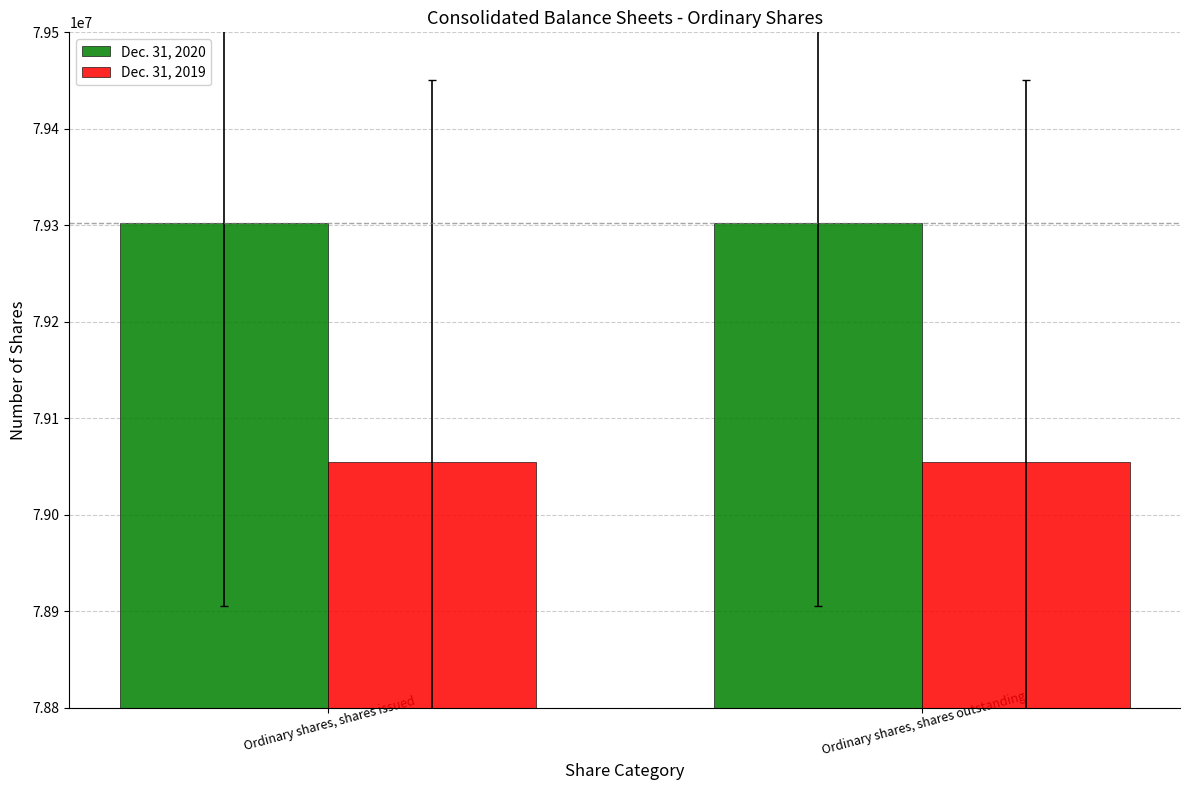

What is the difference between the highest and lowest values at Ordinary shares, shares issued?

247375